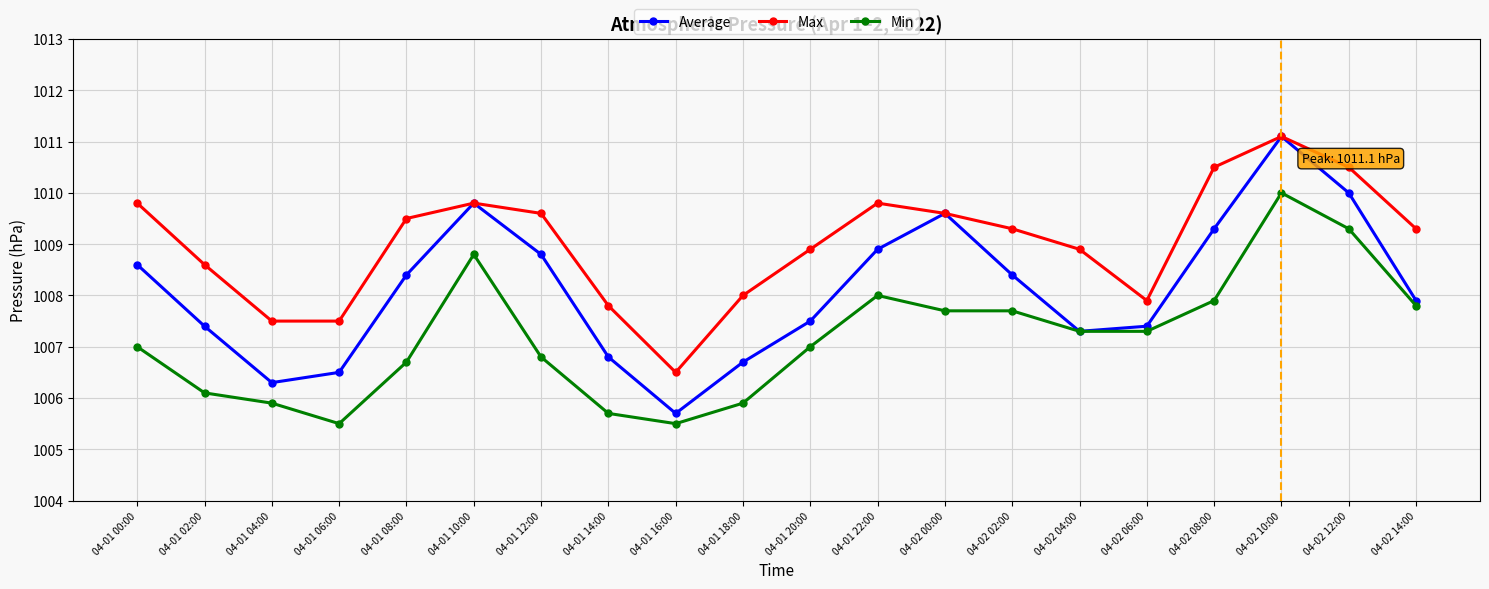

What is the difference between the maximum and minimum values in the Average series?

5.4